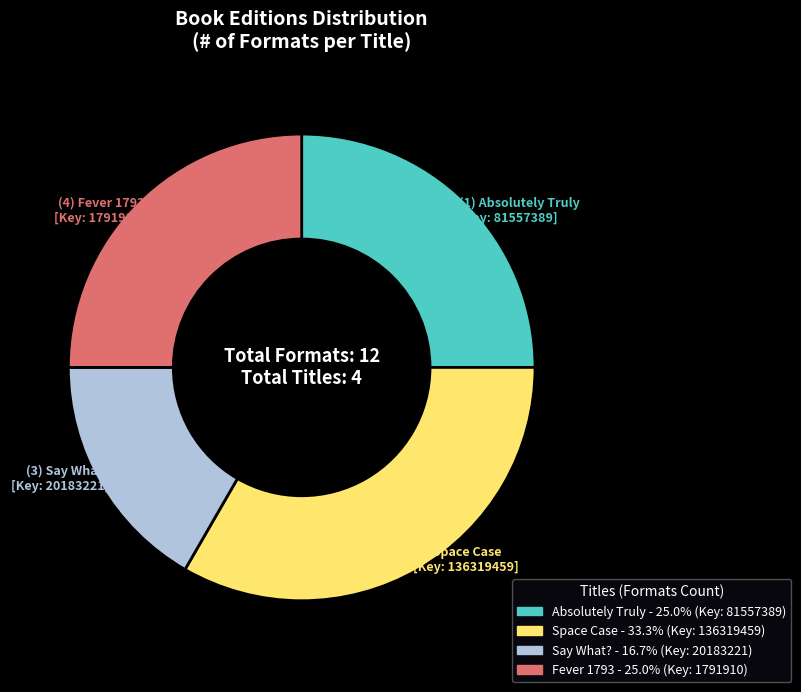

Count the number of slices in the pie.

4